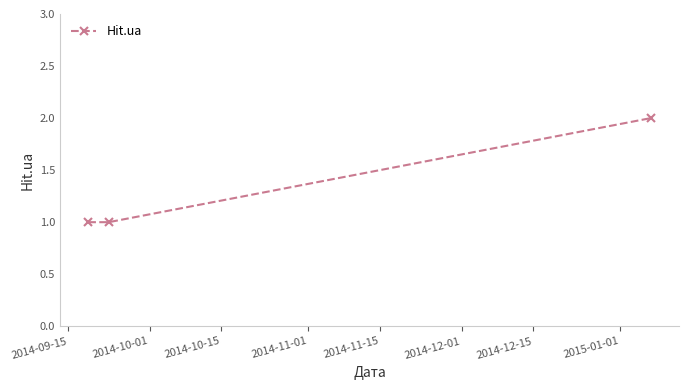

What is the sum of all values?

4